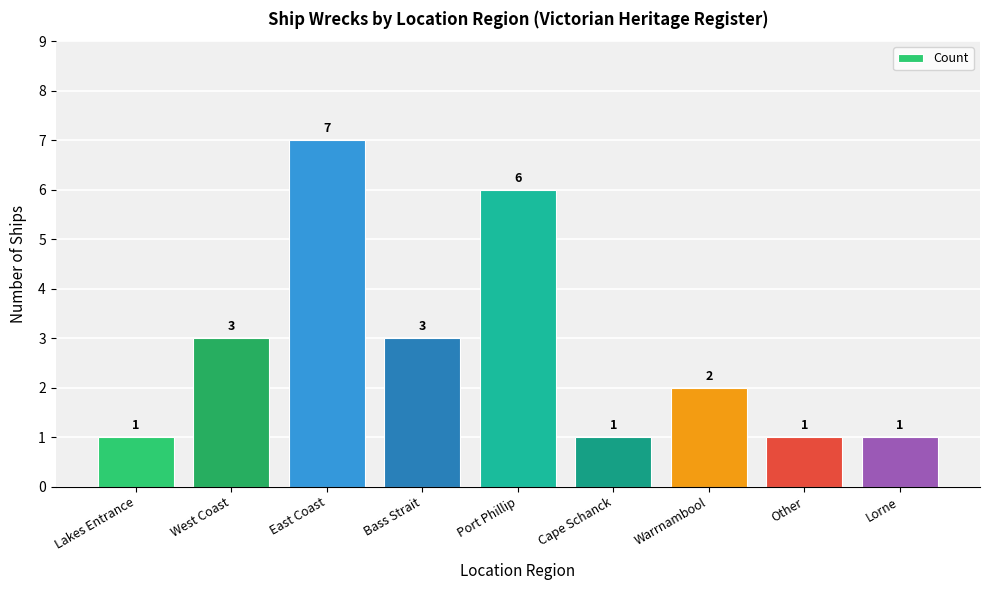

How many values are between 1 and 3?

7